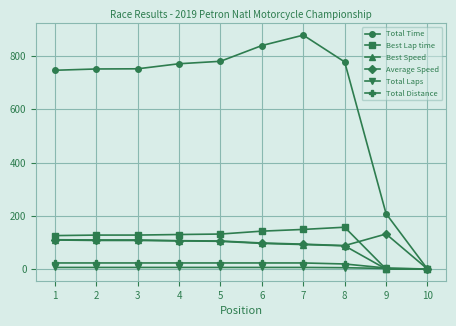

Which series has the largest total across all categories?

Total Time